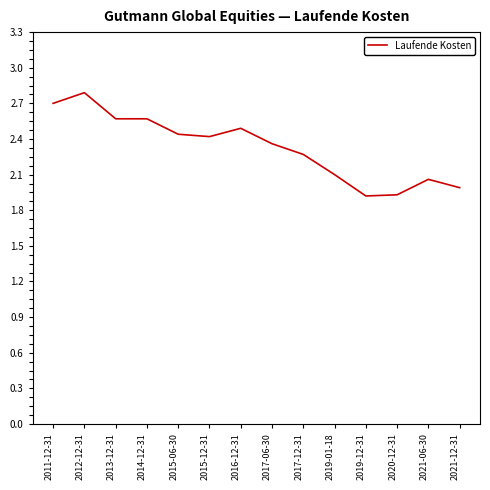

What is the change in value from 2012-12-31 to 2014-12-31?

-0.2